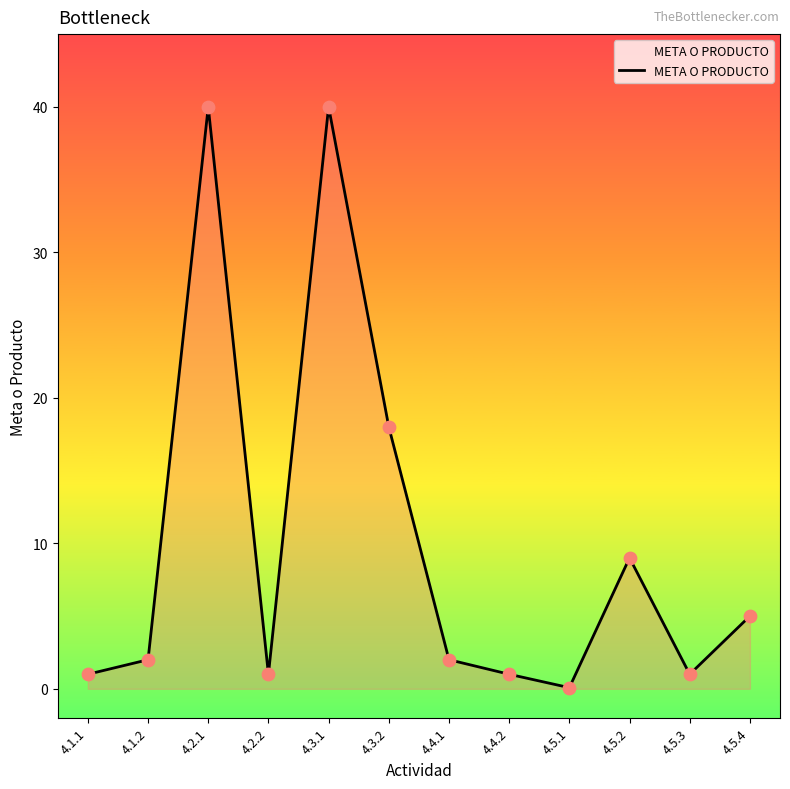

What is the change in value from 4.2.1 to 4.3.2?

-22.0